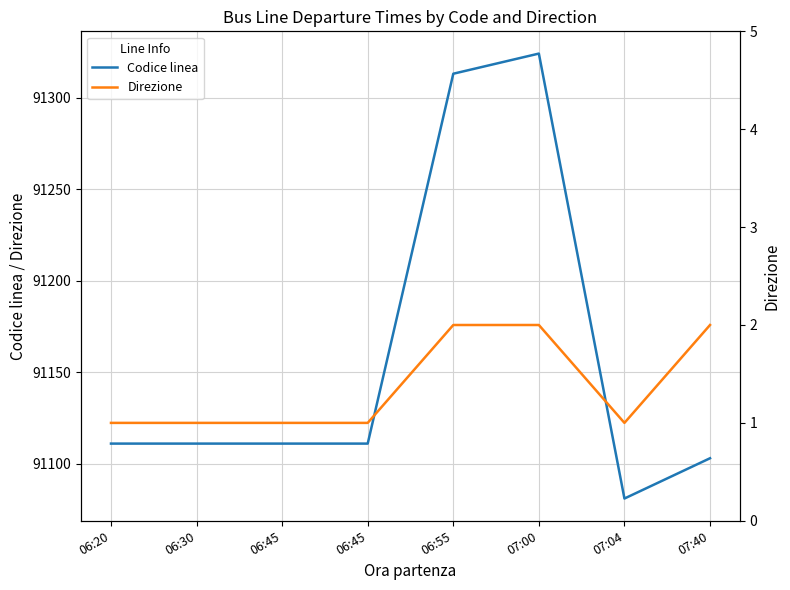

What is the average value of the Codice linea series?

91158